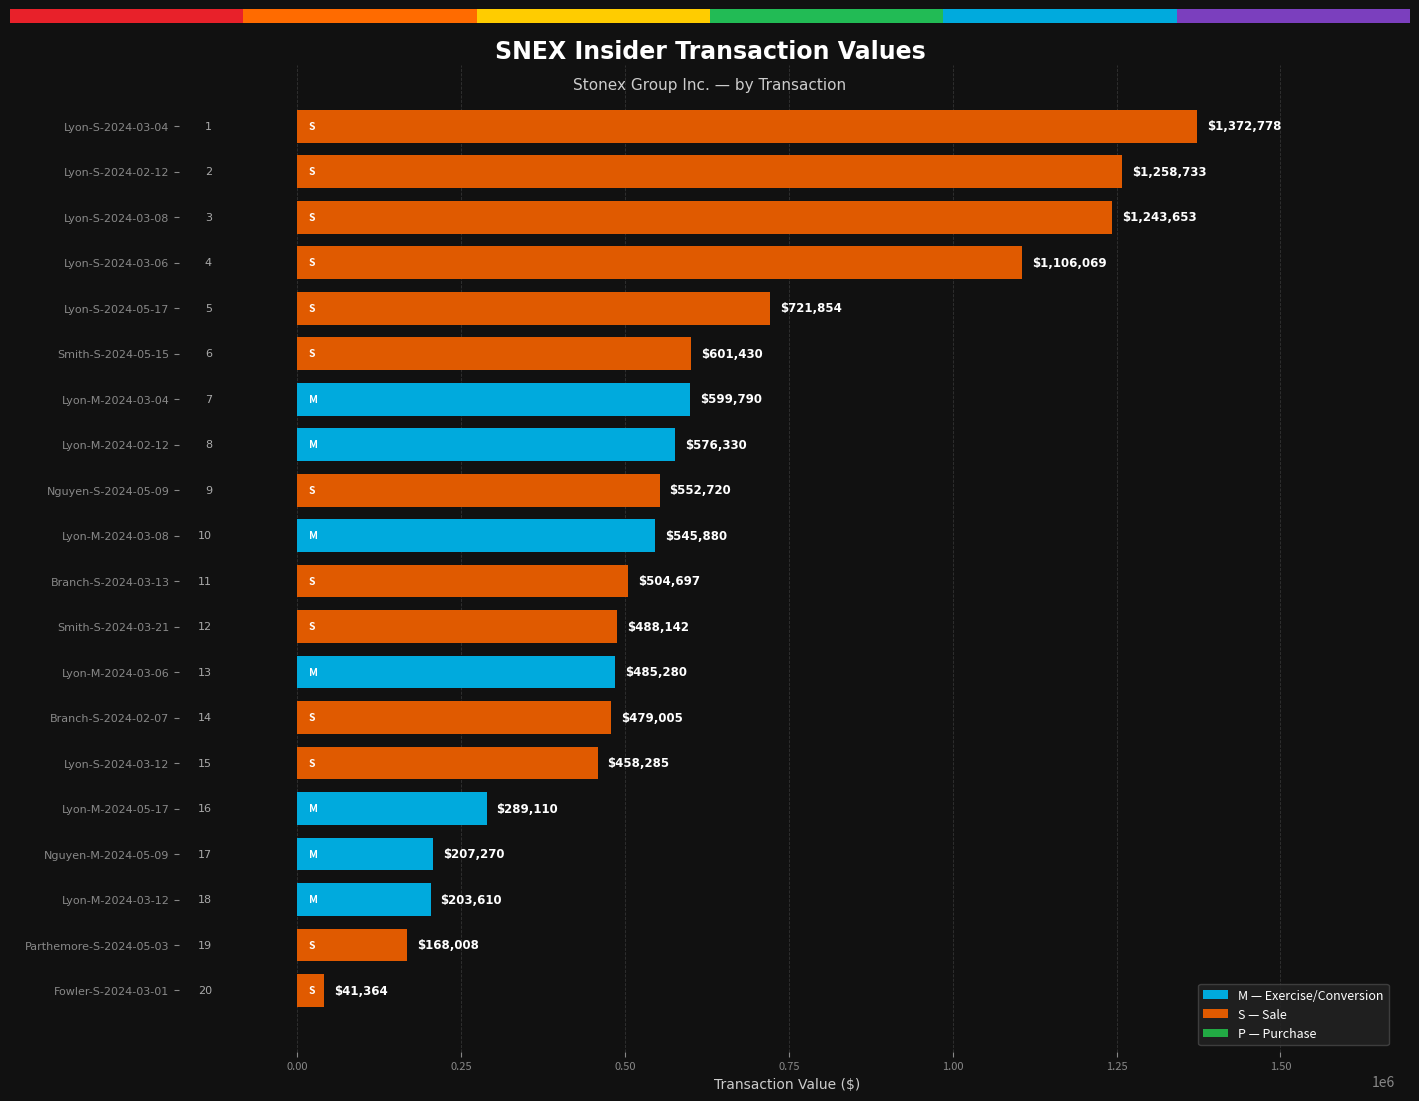

What is the sum of the values at Lyon-S-2024-03-12 and Lyon-M-2024-05-17?

747395